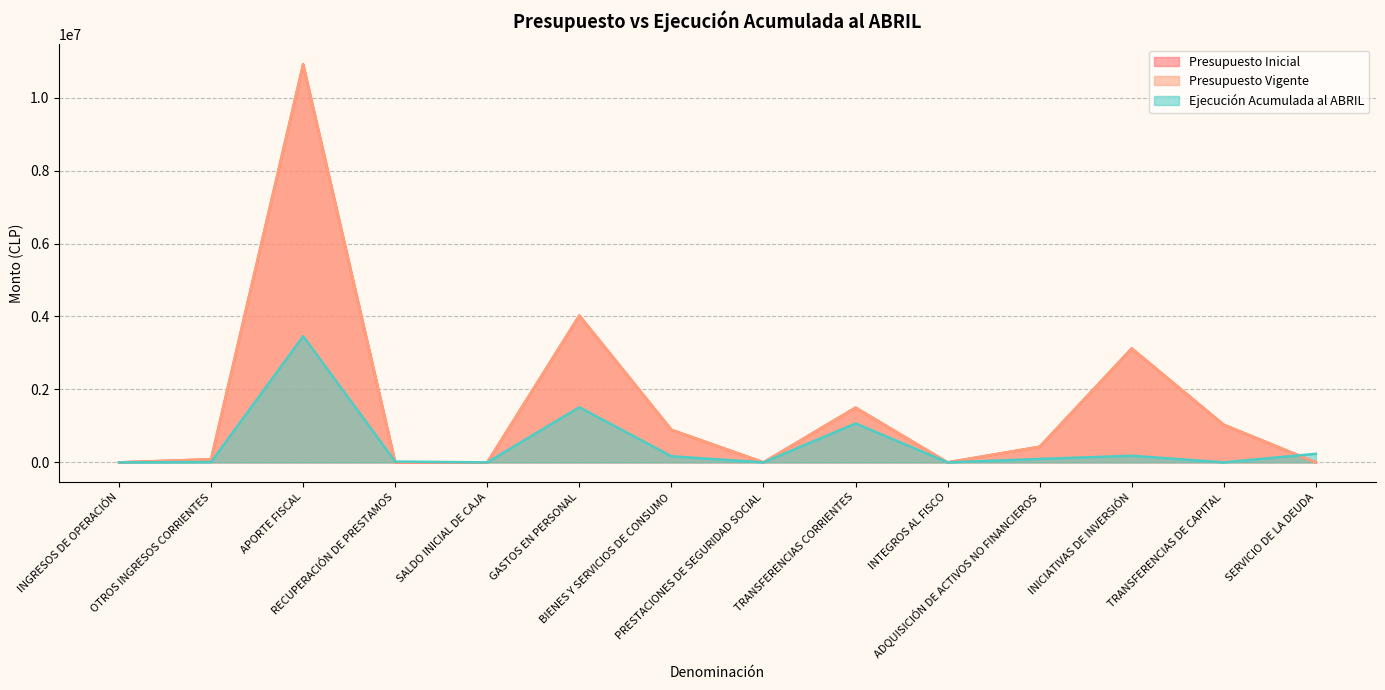

How many values in the Ejecución Acumulada al ABRIL series exceed 94548?

6